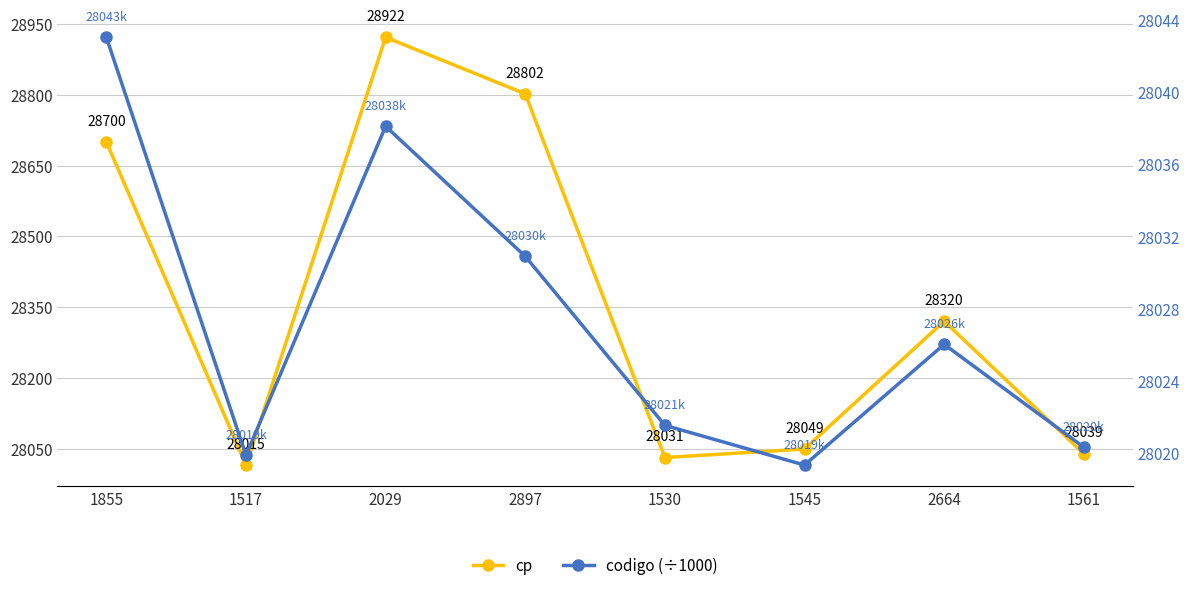

Which series has the widest spread of values?

cp